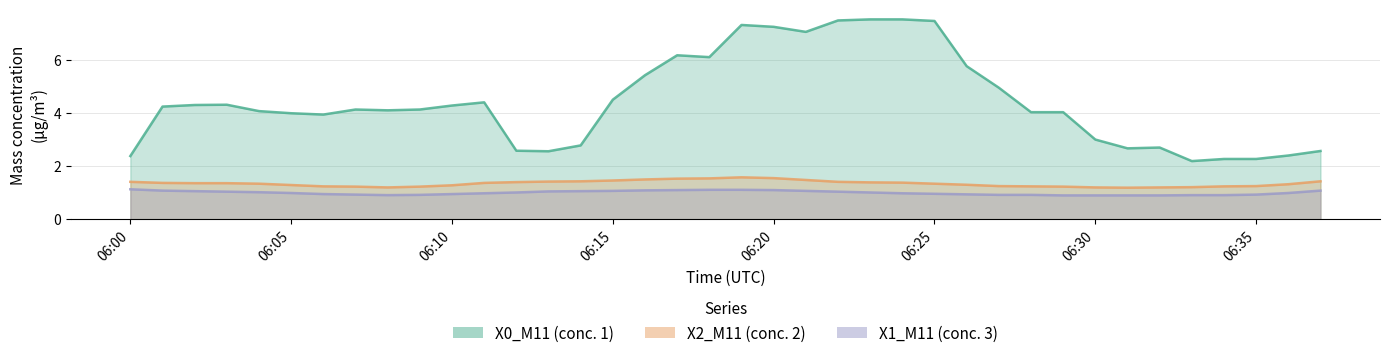

What is the greatest value displayed?

7.5